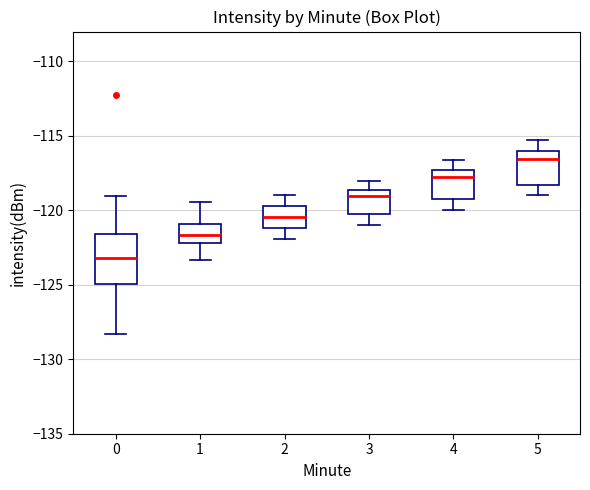

Reading left to right, read every box against the y-axis: the position of its median line, the range the box covers, and the ends of its whiskers. The values are not printed on the chart, so give them approximately, as read against the axis.

0: median -123.0, box -125.0 to -121.5, whiskers -128.5 to -119.0
1: median -121.5, box -122.0 to -121.0, whiskers -123.5 to -119.5
2: median -120.5, box -121.0 to -119.5, whiskers -122.0 to -119.0
3: median -119.0, box -120.5 to -118.5, whiskers -121.0 to -118.0
4: median -117.5 (just below the box's upper edge), box -119.5 to -117.5, whiskers -120.0 to -116.5
5: median -116.5, box -118.5 to -116.0, whiskers -119.0 to -115.5